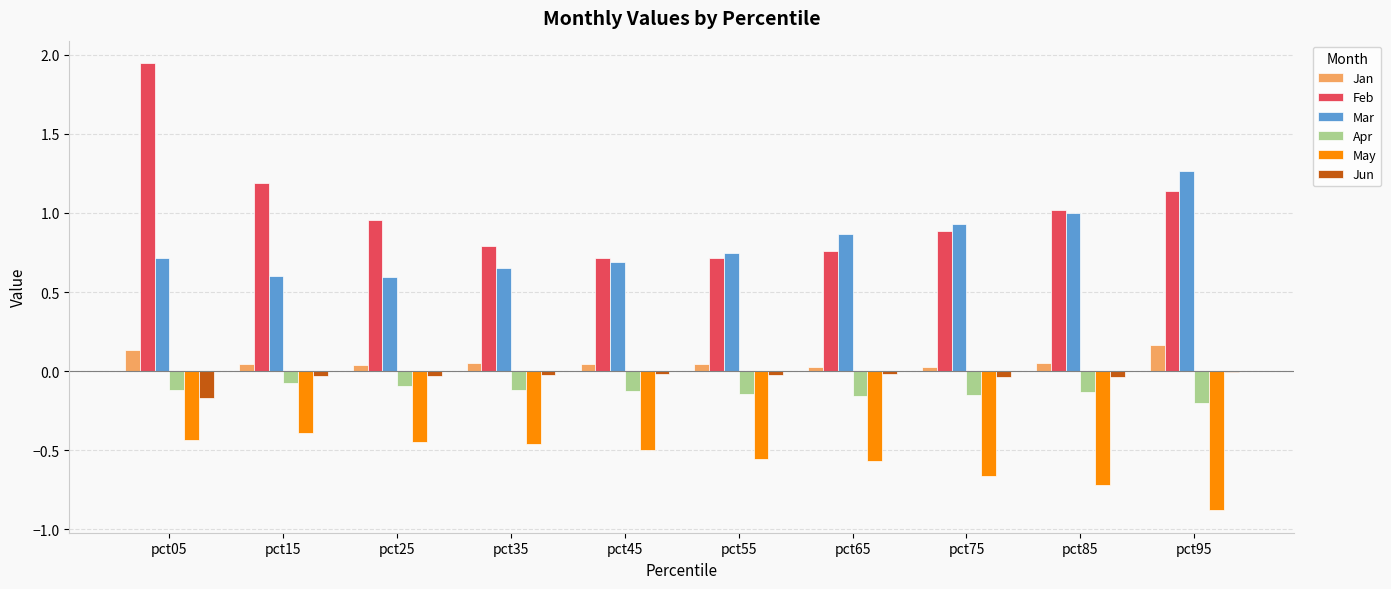

Is the value of Apr at pct25 greater than the value of Feb at pct25?

No